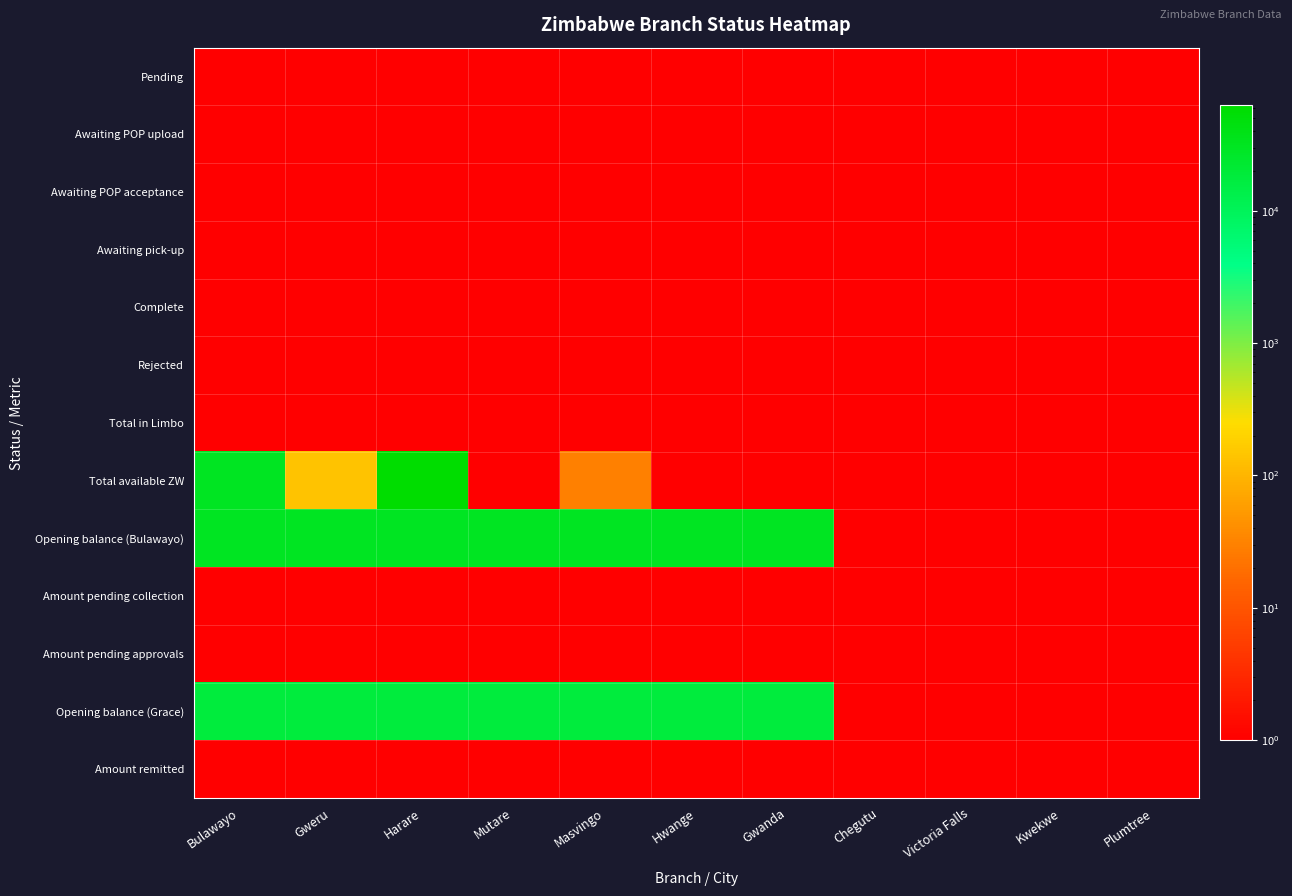

Which series has the largest total across all categories?

Opening balance (Bulawayo)